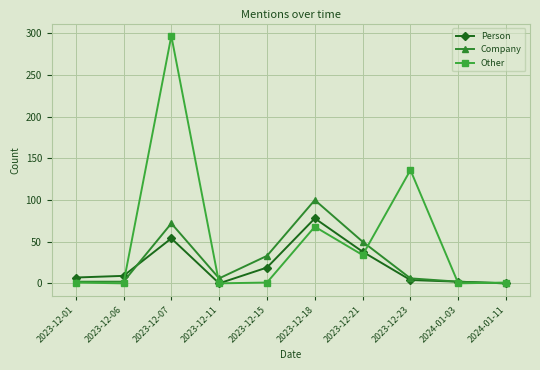

True or false: Person has a value of 12 at 2023-12-07.

False